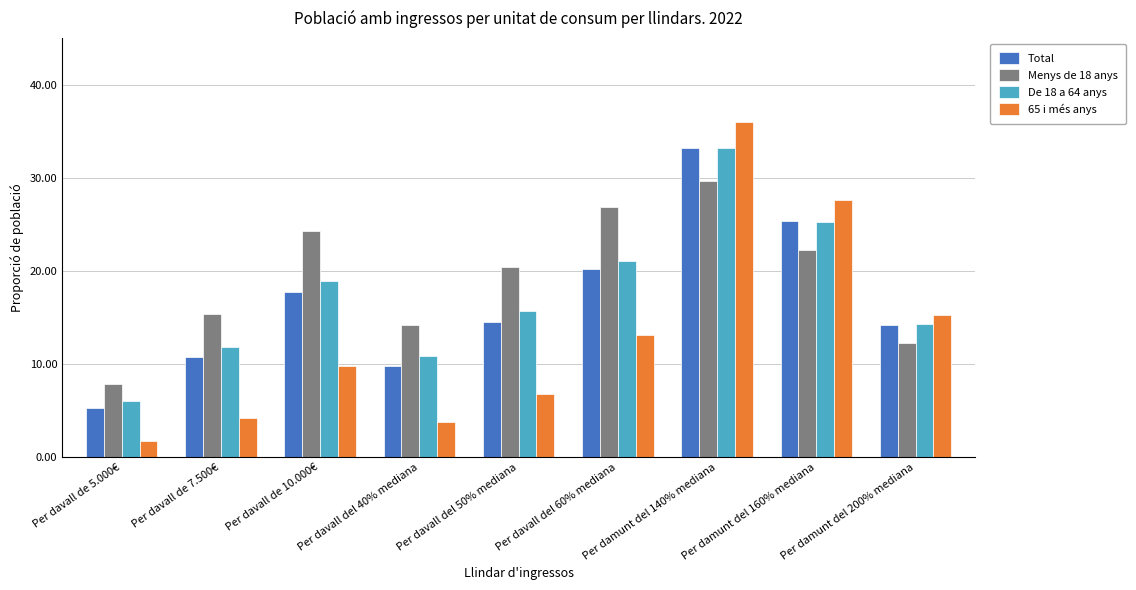

Is it true that Total equals 25.3 at Per damunt del 160% mediana?

True